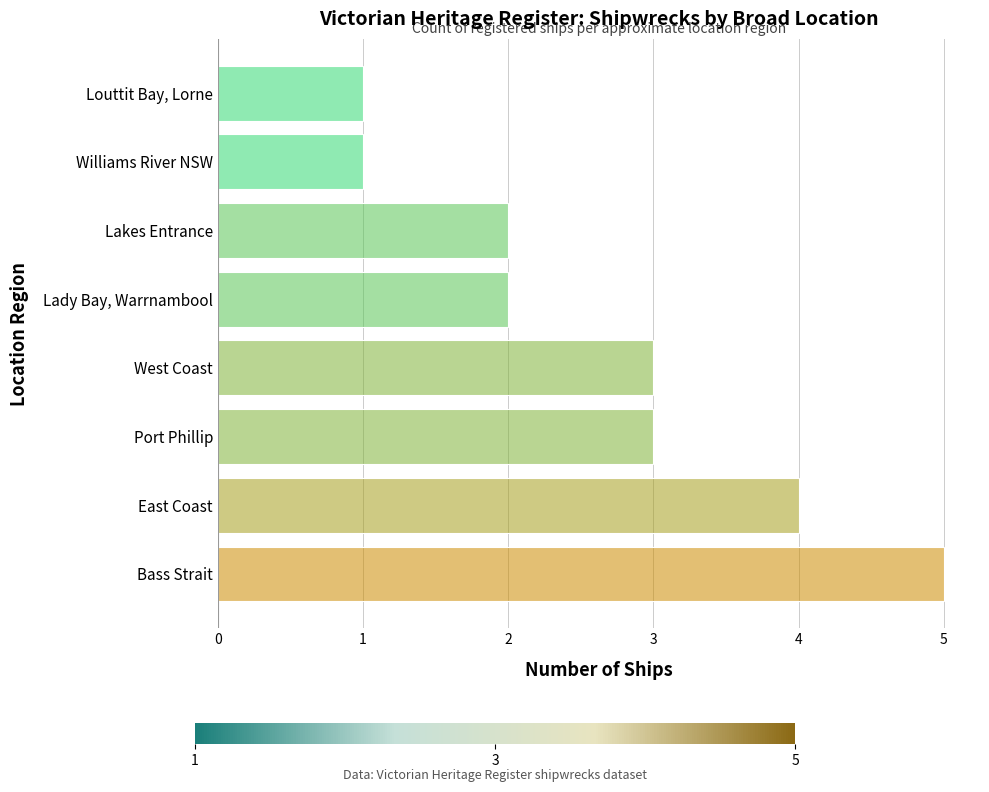

Which has a higher value, West Coast or Bass Strait?

Bass Strait